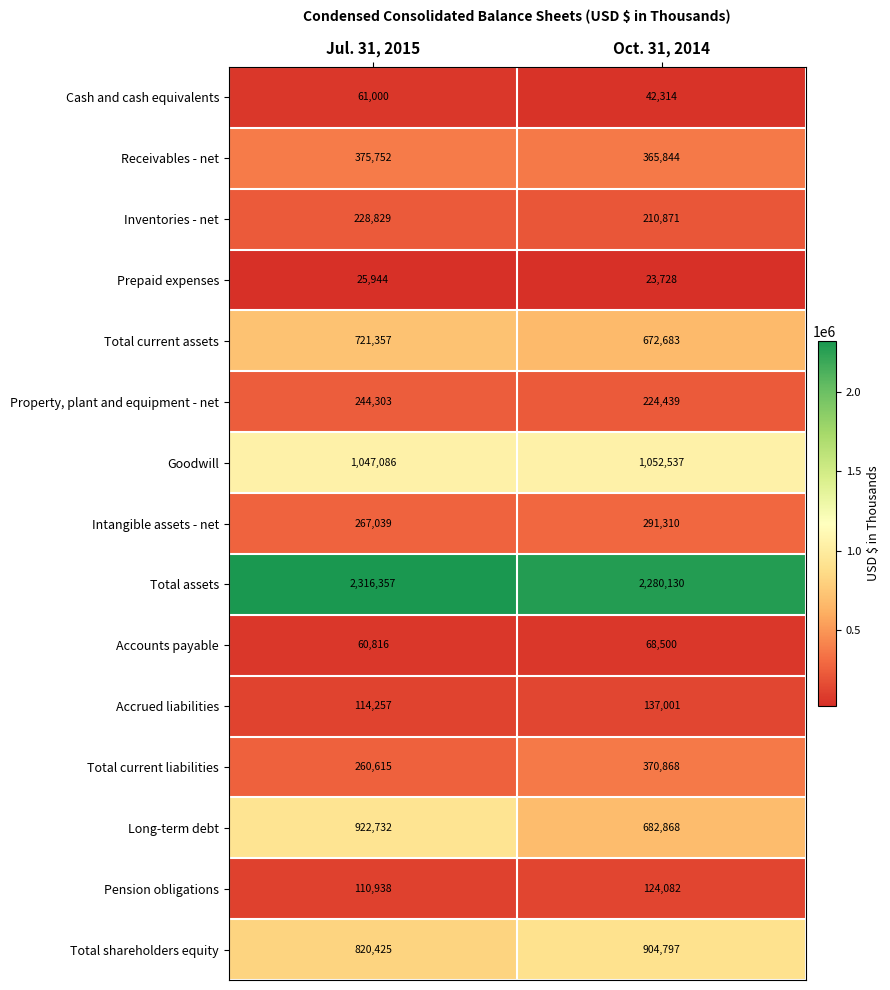

What is the sum of all Property, plant and equipment - net values?

468742